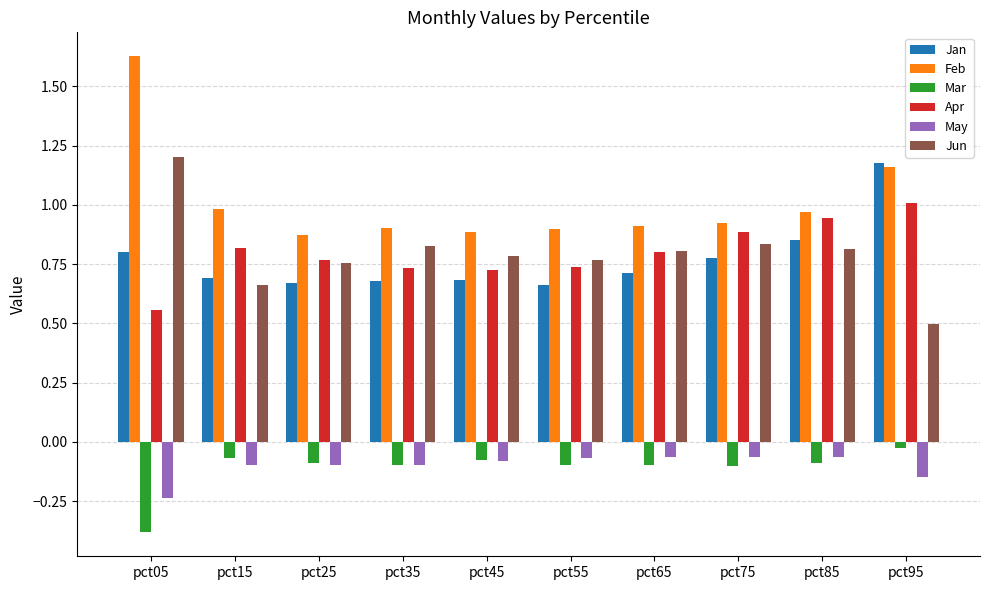

What is the smallest value displayed?

-0.4